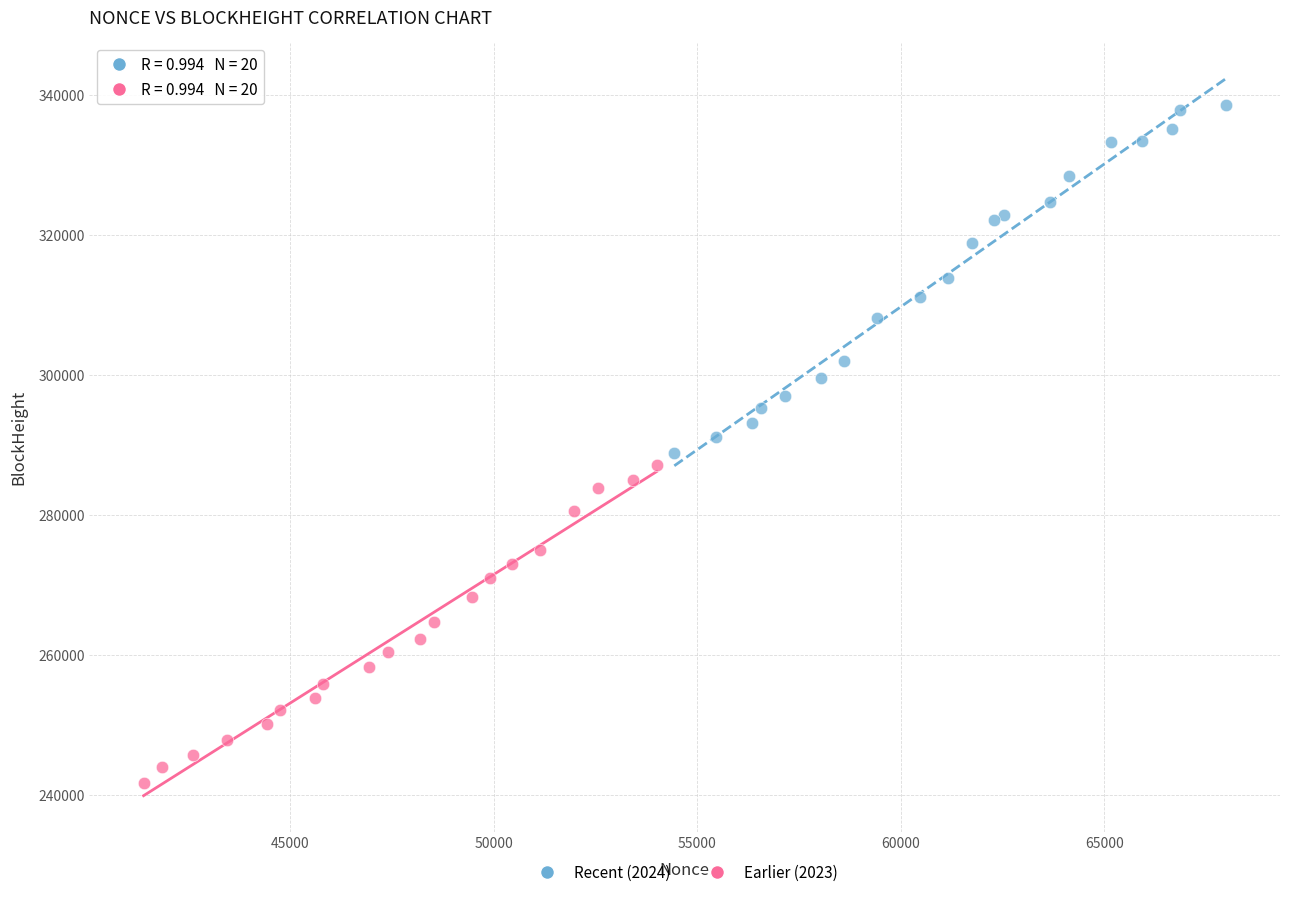

Which series reaches the maximum Y coordinate?

Recent (2024)